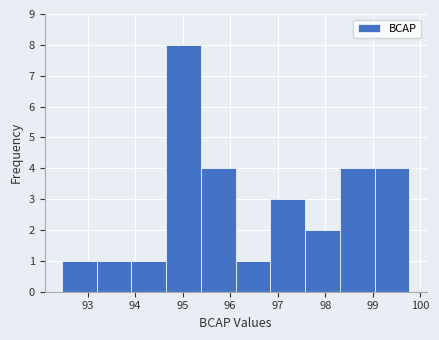

What is the height of the bar covering 93.2 to 93.9 on the x-axis? Neither the bar edges nor the heights are printed on the chart, so give them approximately, as read against the axes.

1